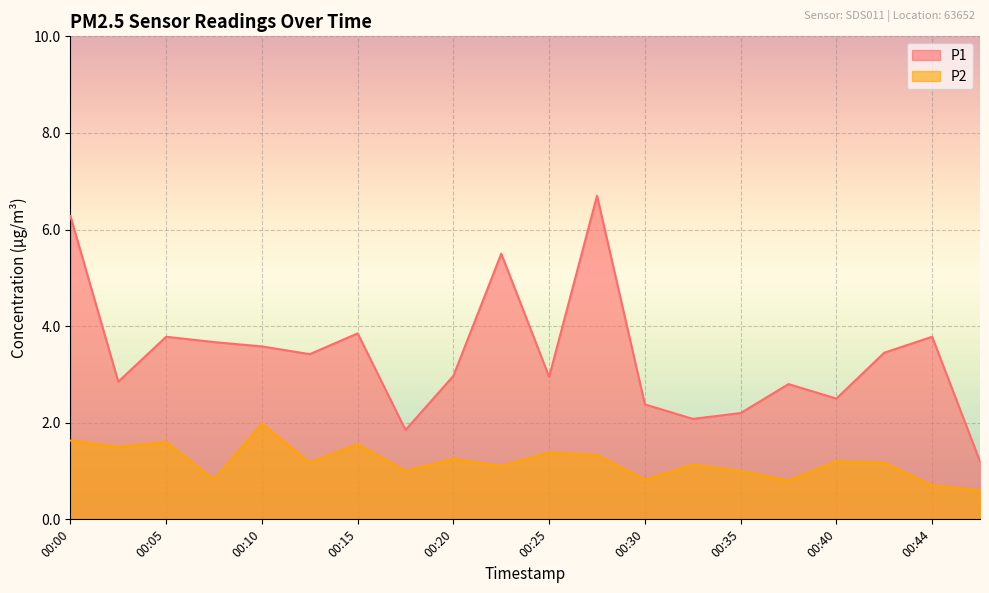

Reading right to left, list all the values displayed in this chart.

P1: 1.2	3.8	3.5	2.5	2.8	2.2	2.1	2.4	6.7	3.0	5.5	3.0	1.9	3.9	3.4	3.6	3.7	3.8	2.9	6.3
P2: 0.6	0.7	1.2	1.2	0.8	1.0	1.1	0.8	1.3	1.4	1.1	1.2	1.0	1.6	1.2	2.0	0.8	1.6	1.5	1.6